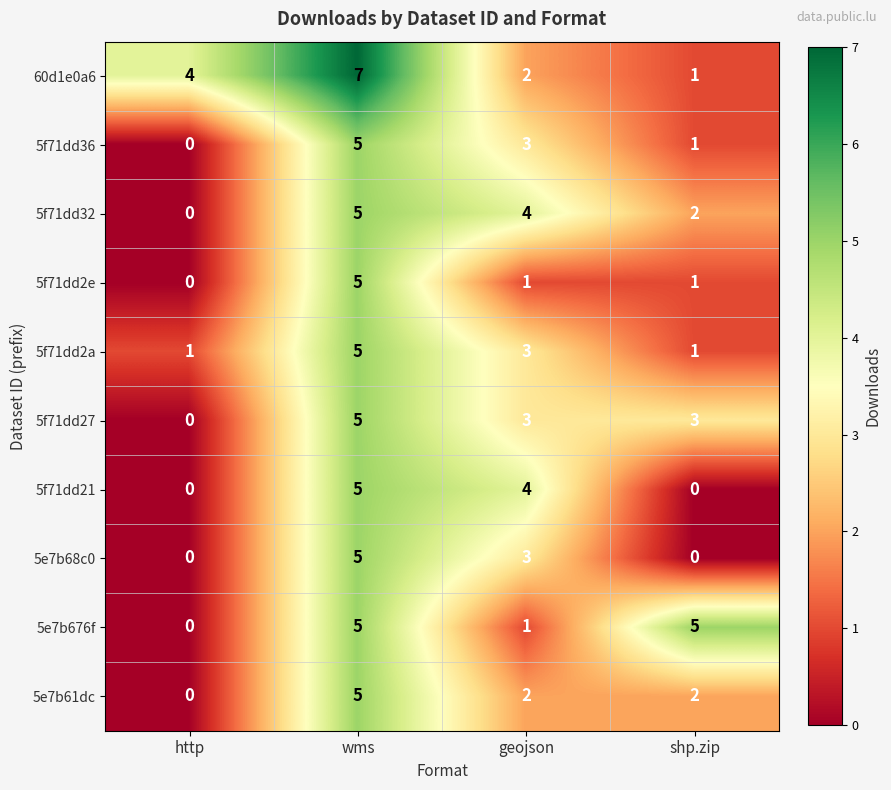

At which label is 5f71dd32 closest to 2?

shp.zip